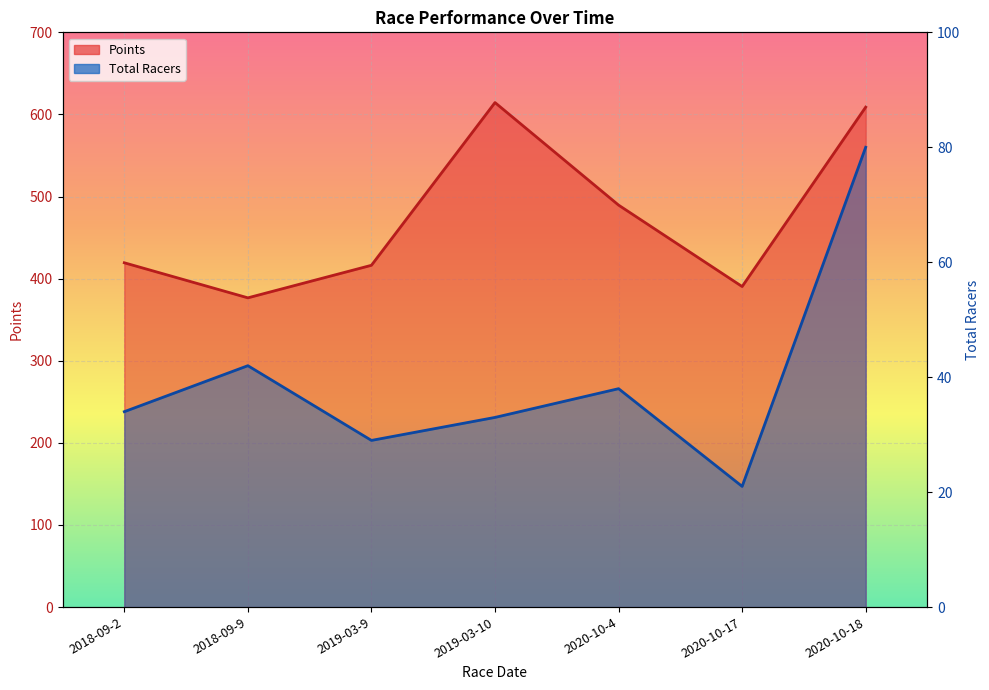

True or false: Total Racers has a value of 33.2 at 2020-10-17.

False